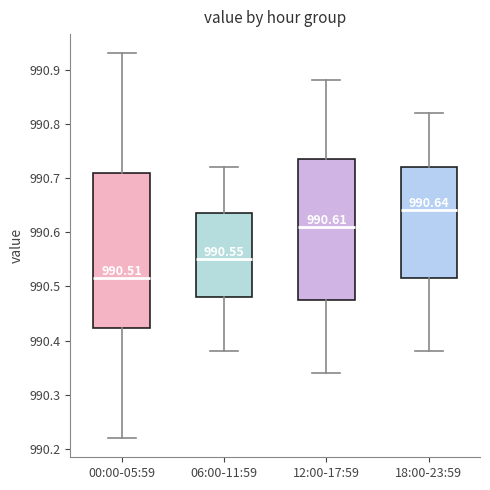

Which box is the tallest, from its lower edge to its upper edge?

00:00-05:59